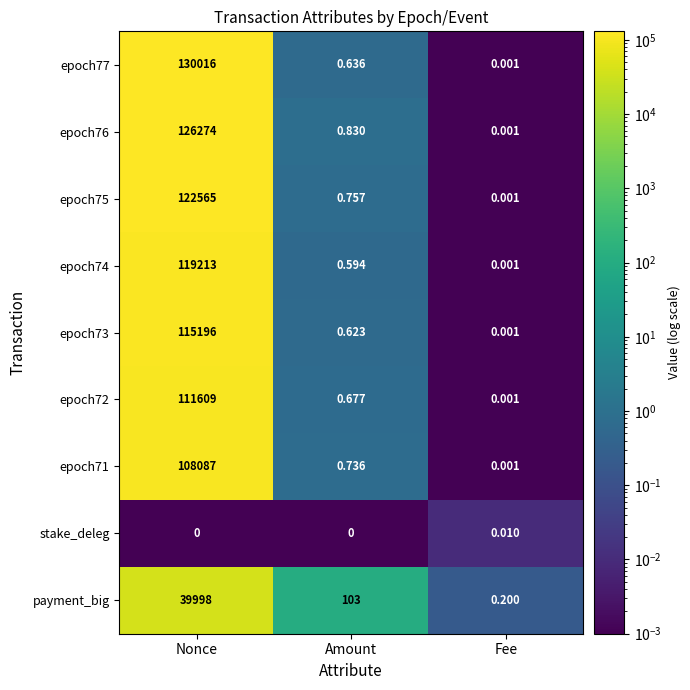

Which category has the highest value in the payment_big series?

Nonce